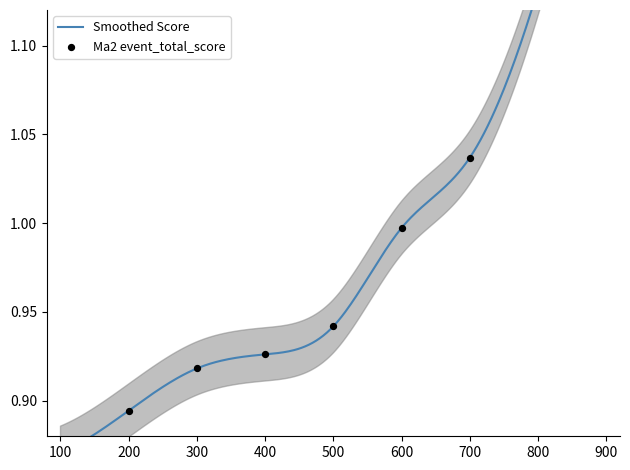

Which has a higher value, 700 or 500?

700